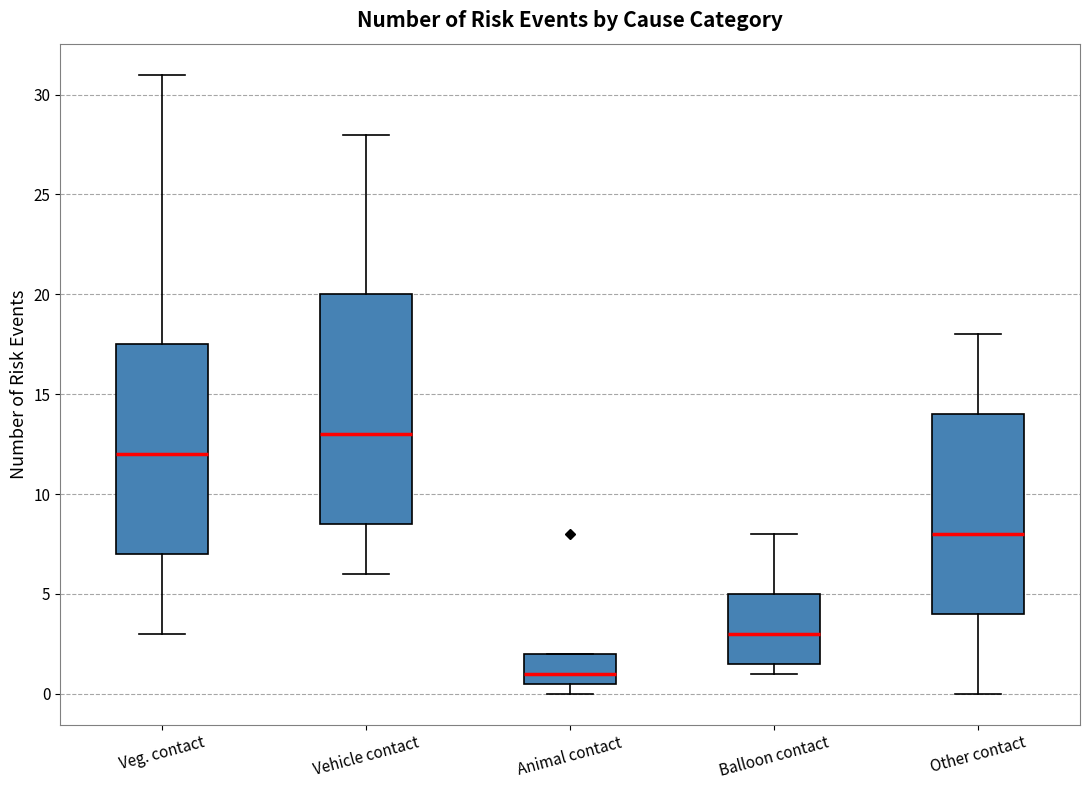

Reading left to right, read every box against the y-axis: the position of its median line, the range the box covers, and the ends of its whiskers. The values are not printed on the chart, so give them approximately, as read against the axis.

Veg. contact: median 12.0, box 7.0 to 17.5, whiskers 3.0 to 31.0
Vehicle contact: median 13.0, box 8.5 to 20.0, whiskers 6.0 to 28.0
Animal contact: median 1.0, box 0.5 to 2.0, whiskers 0.0 to 2.0
Balloon contact: median 3.0, box 1.5 to 5.0, whiskers 1.0 to 8.0
Other contact: median 8.0, box 4.0 to 14.0, whiskers 0.0 to 18.0